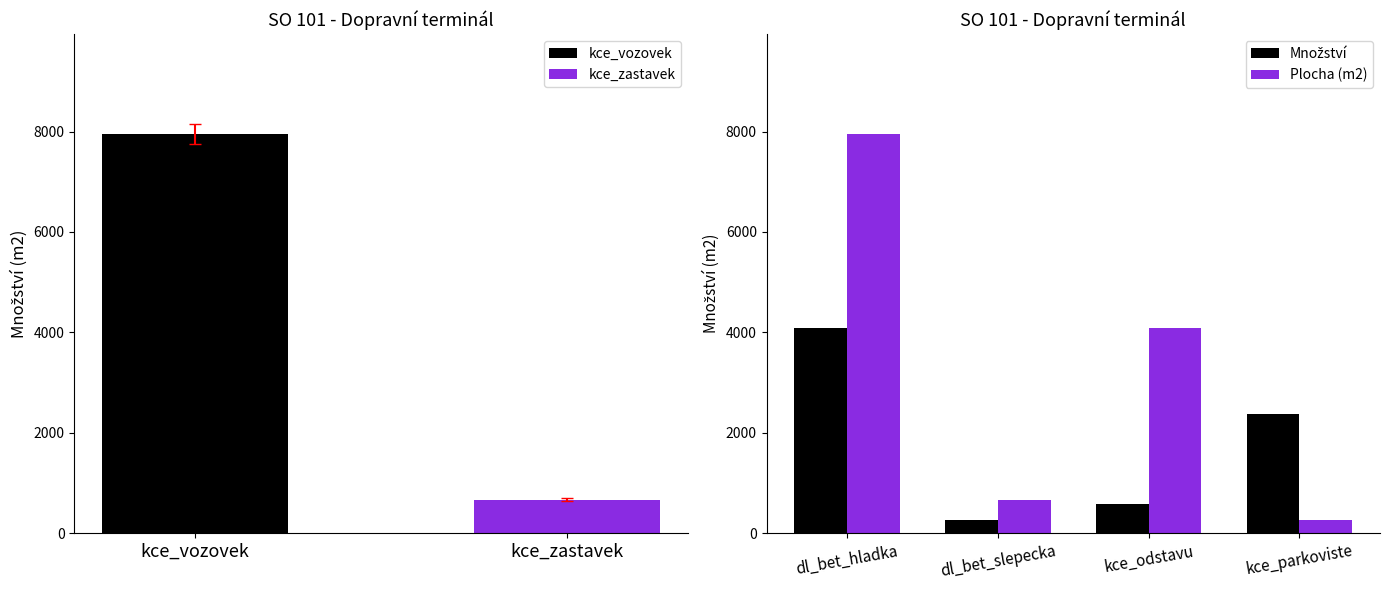

The Plocha (m2) series shows 1766 at kce_odstavu. True or false?

False